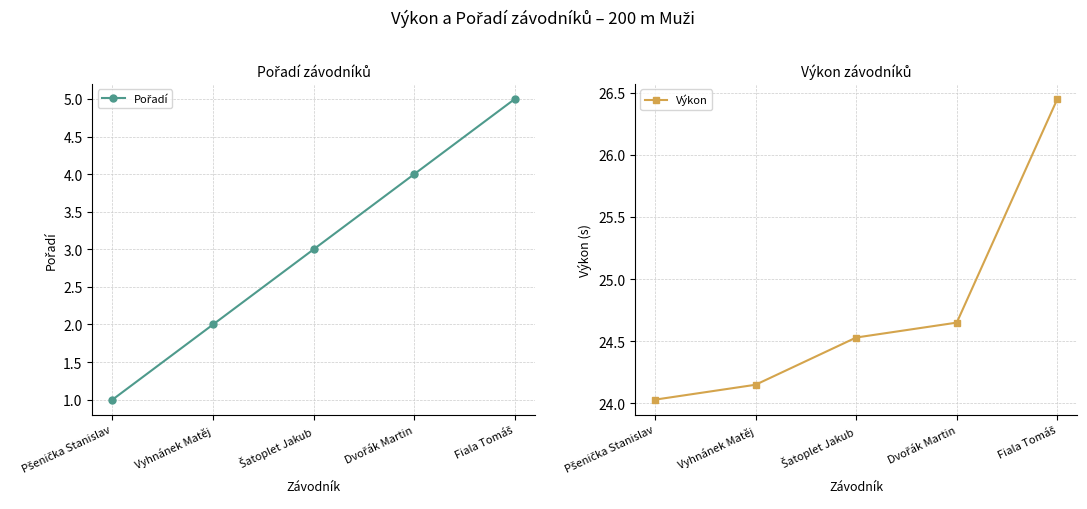

True or false: Výkon and Pořadí intersect in this chart.

False